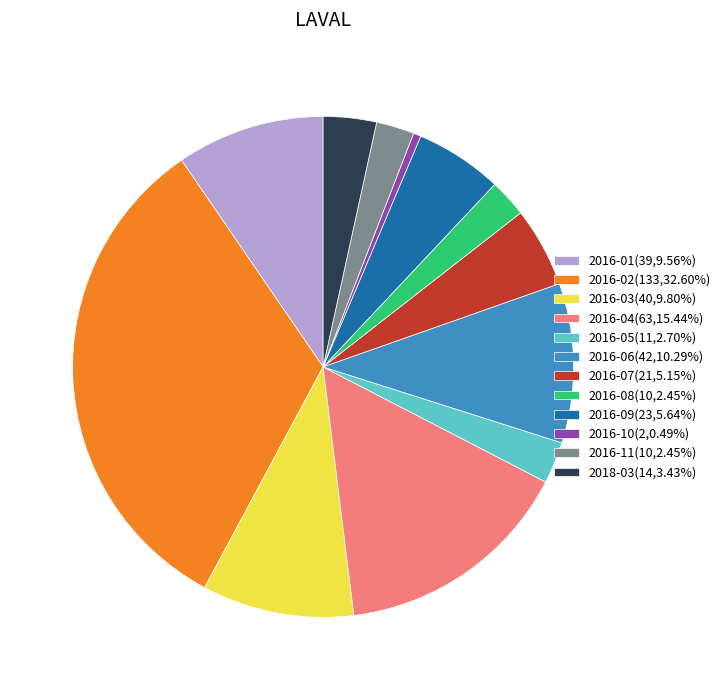

Which category has the smallest portion of the pie?

2016-10